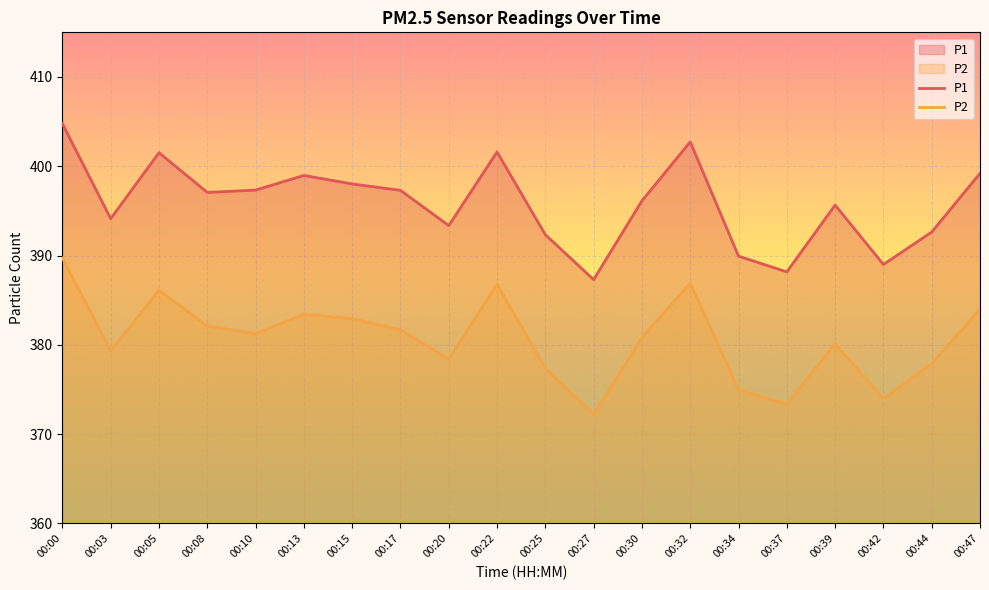

The P2 series shows 373.4 at 00:37. True or false?

True